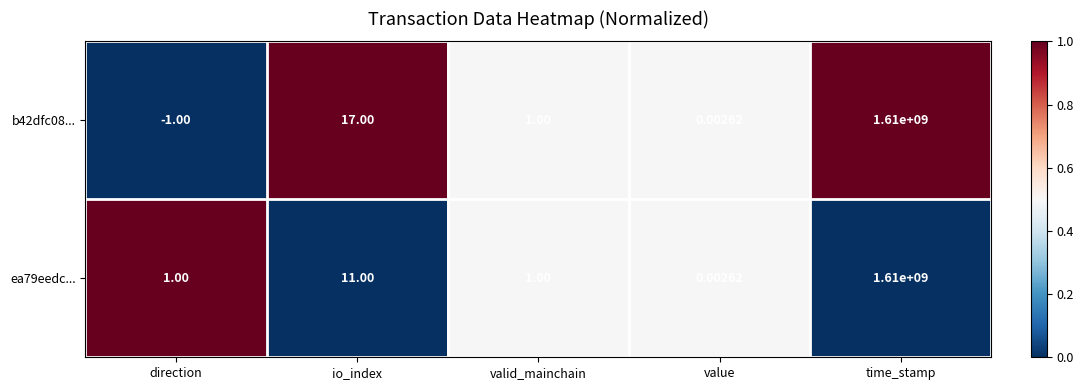

Rank the series at io_index from lowest to highest value.

ea79eedc..., b42dfc08...